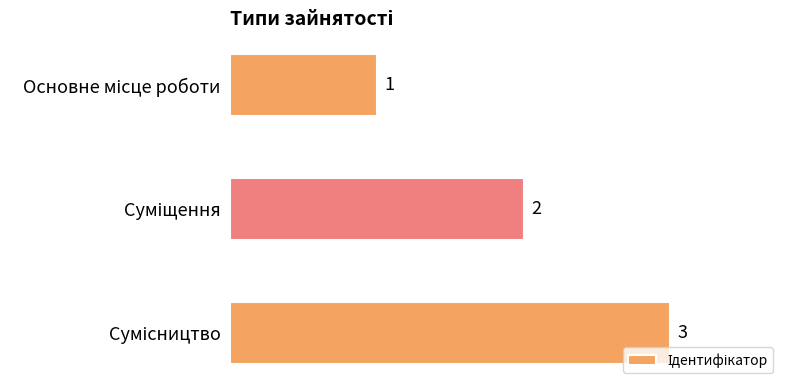

What is the value of the 1st bar from the top?

1